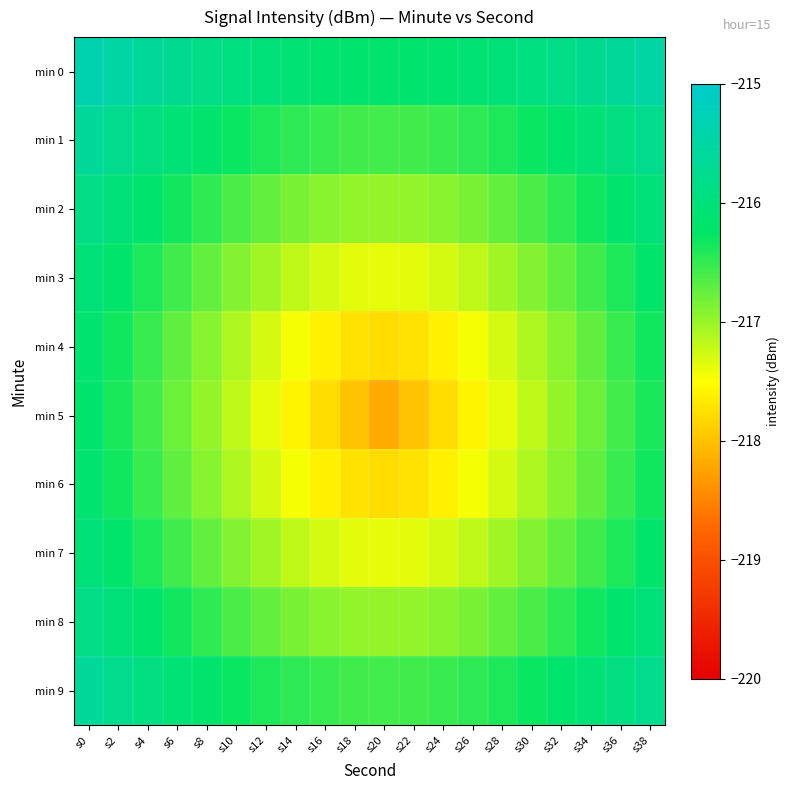

What is the difference between the highest and lowest values at s20?

2.0